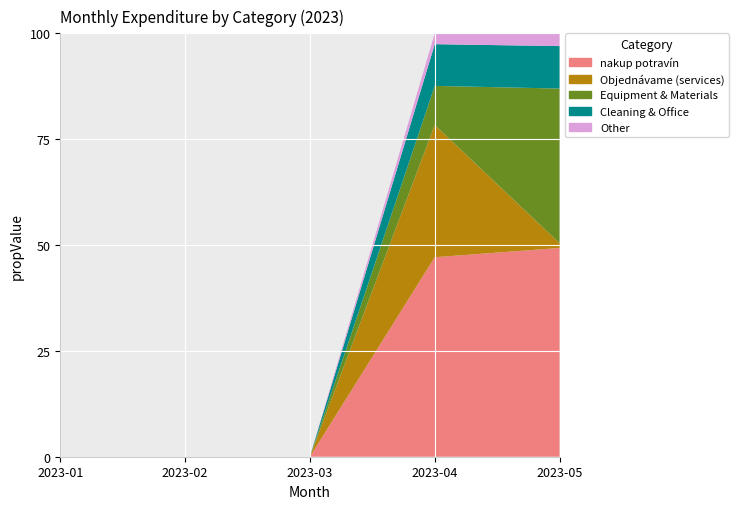

Rank the series at 2023-04 from lowest to highest value.

Other, Equipment & Materials, Cleaning & Office, Objednávame (services), nakup potravín